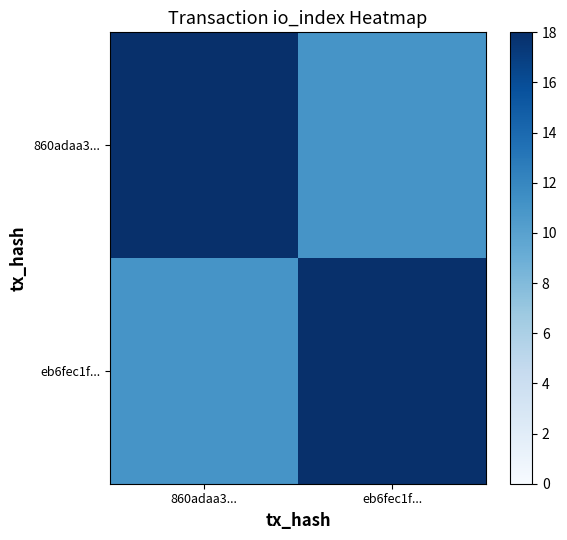

List the series in order of their peak value, highest first.

860adaa3..., eb6fec1f...